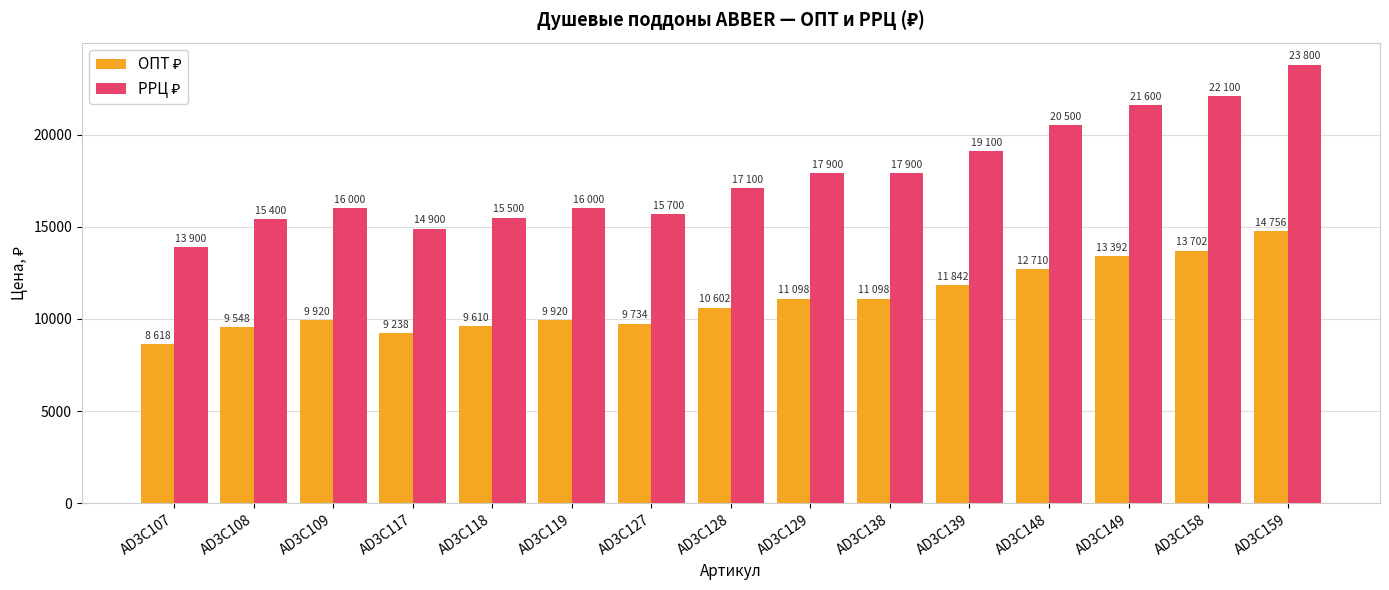

At which category is the sum across all series the highest?

AD3C159